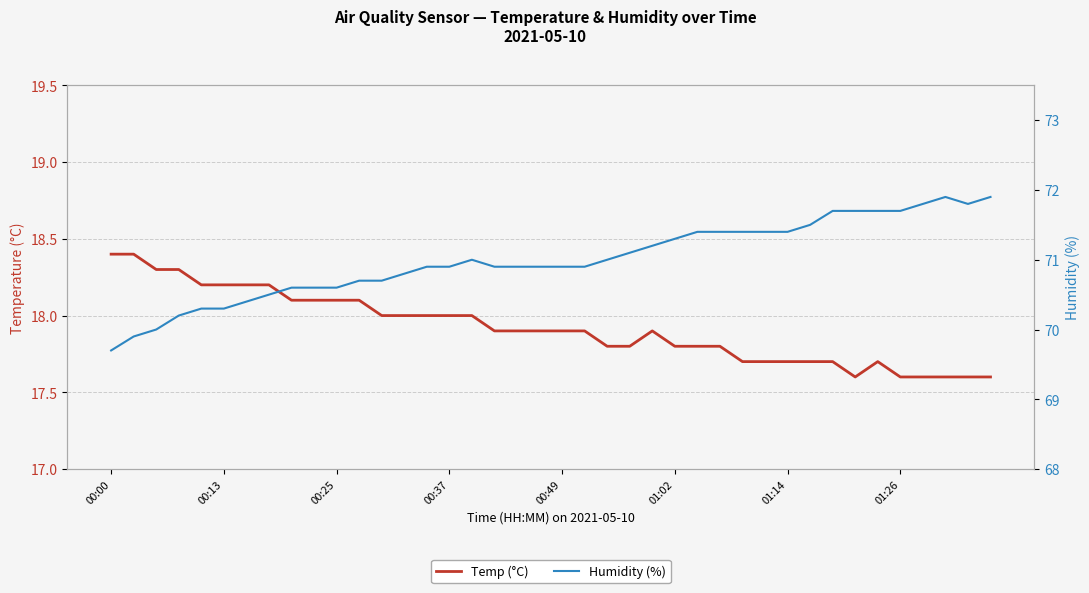

What is the value of the Humidity (%) point at the 22nd from the left?

70.9